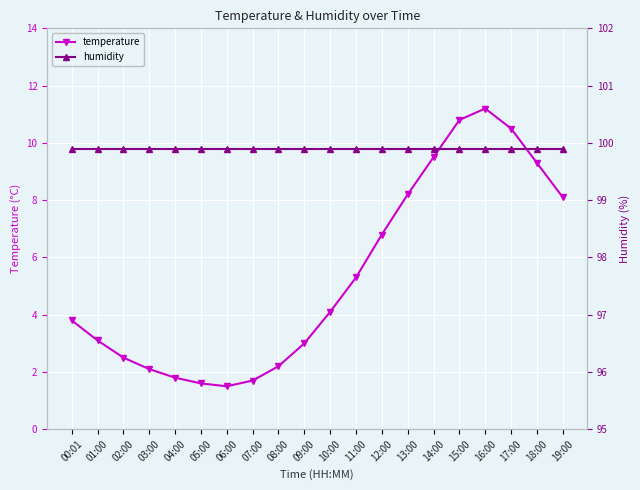

The value of humidity at 02:00 is 99.9. True or false?

True